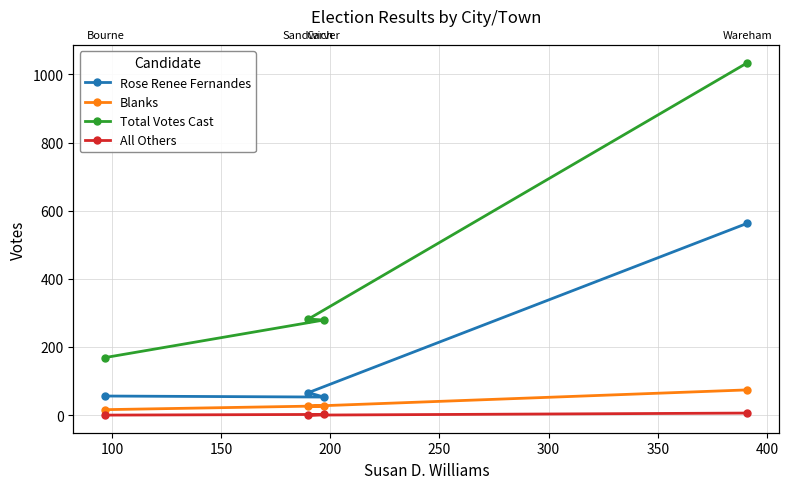

Rank the series at 200 from highest to lowest value.

Total Votes Cast, Rose Renee Fernandes, Blanks, All Others